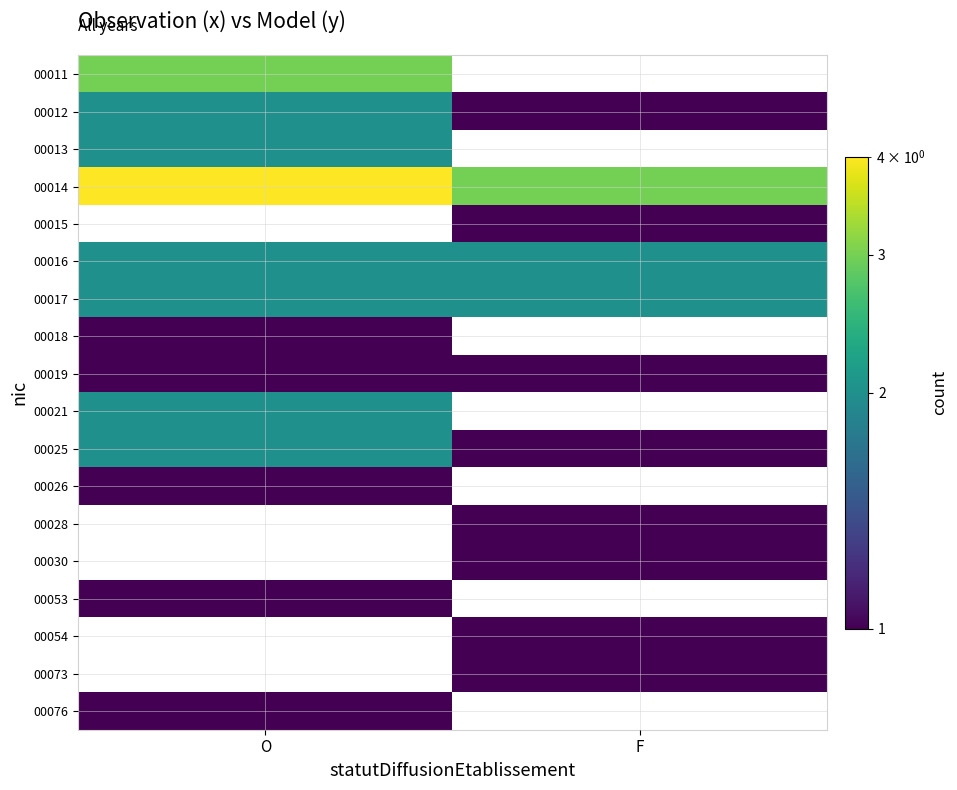

What is the spread (max minus min) of values at O?

4